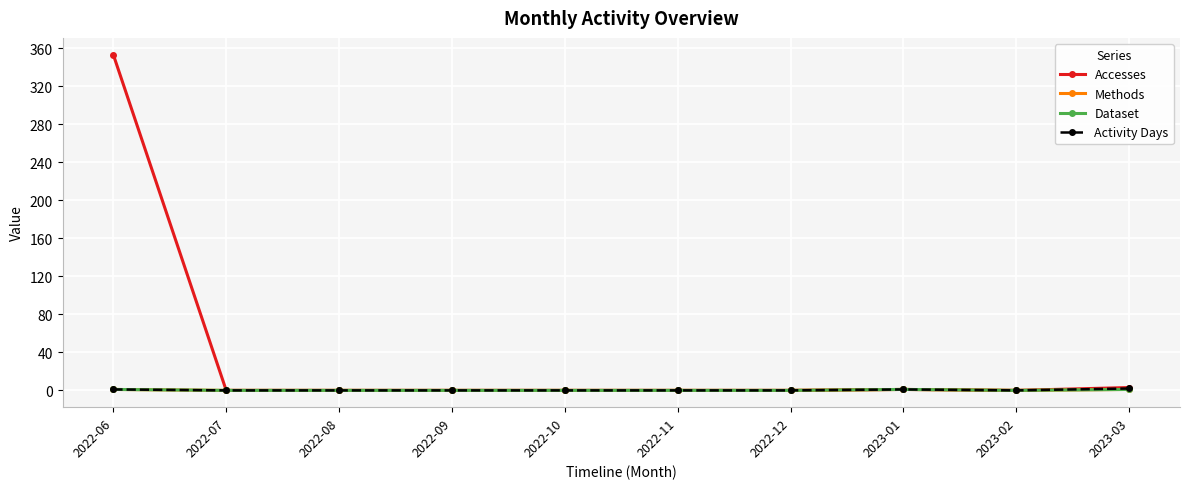

Reading left to right, transcribe all the data shown in this chart.

Accesses: 353	0	0	0	0	0	0	1	0	3
Methods: 1	0	0	0	0	0	0	1	0	1
Dataset: 1	0	0	0	0	0	0	1	0	1
Activity Days: 1	0	0	0	0	0	0	1	0	2